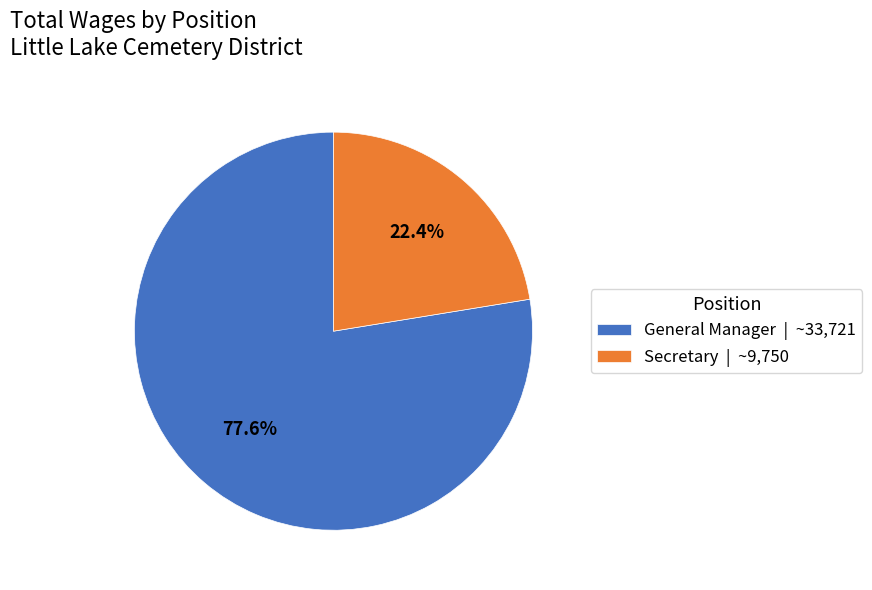

To the nearest percent, what portion does General Manager represent?

78%